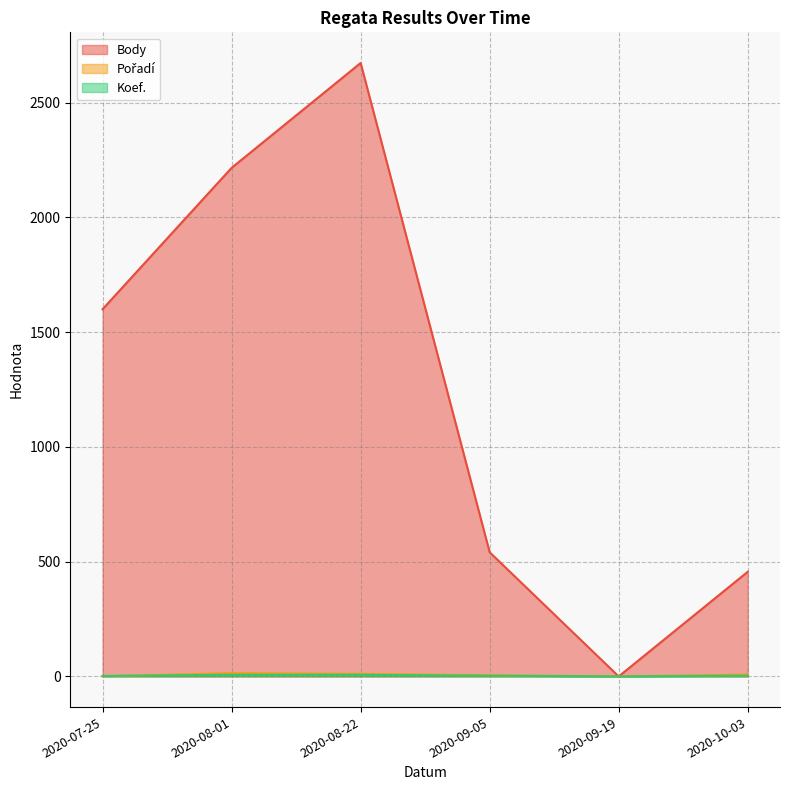

True or false: Pořadí and Body intersect in this chart.

False